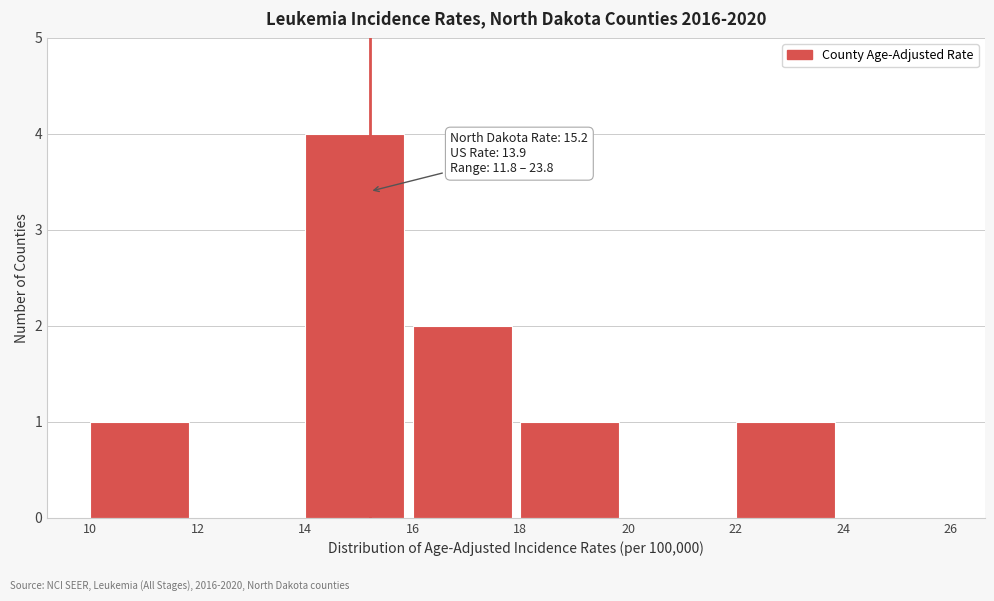

Over which range of the x-axis is the bar tallest?

14 to 16